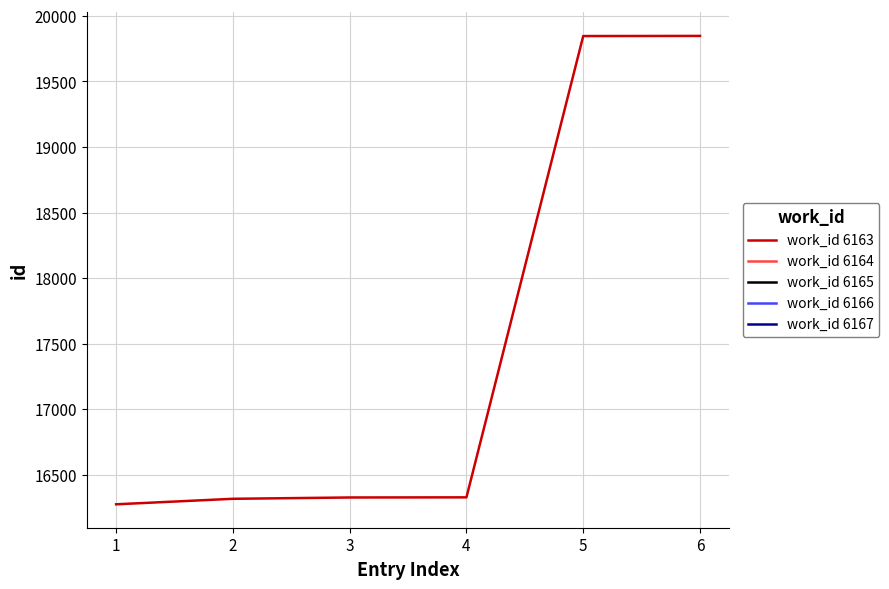

What is the smallest value displayed?

16276